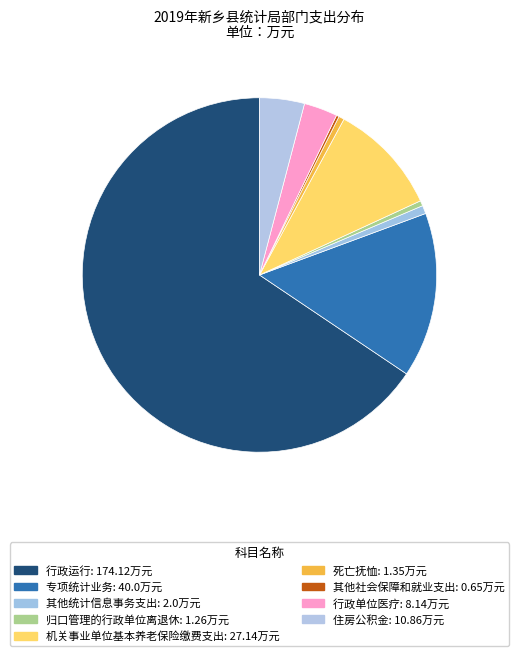

To the nearest percent, what is the difference between the 行政运行 and 专项统计业务 slice percentages?

51%